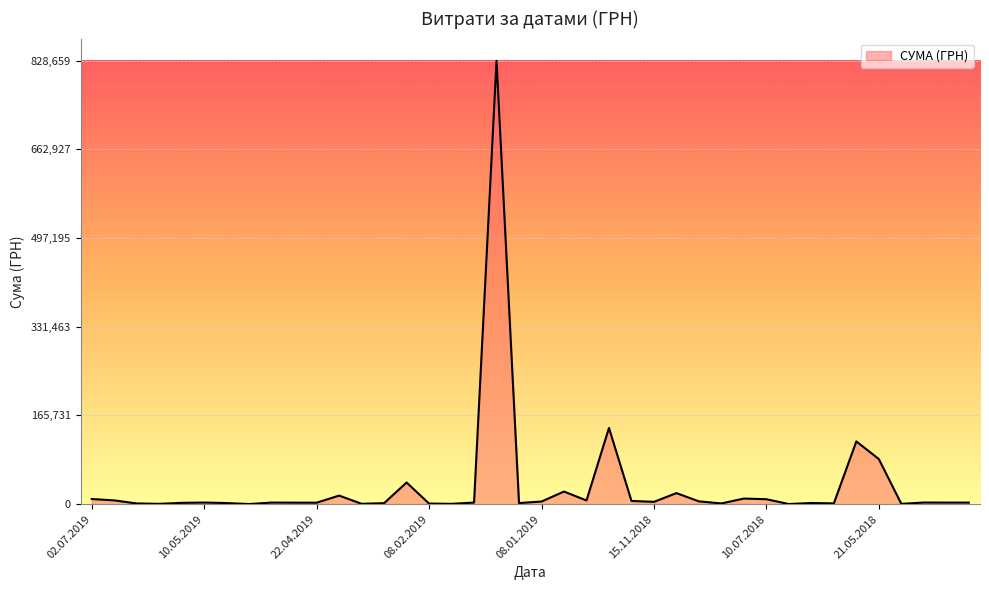

What is the greatest value displayed?

828659.7